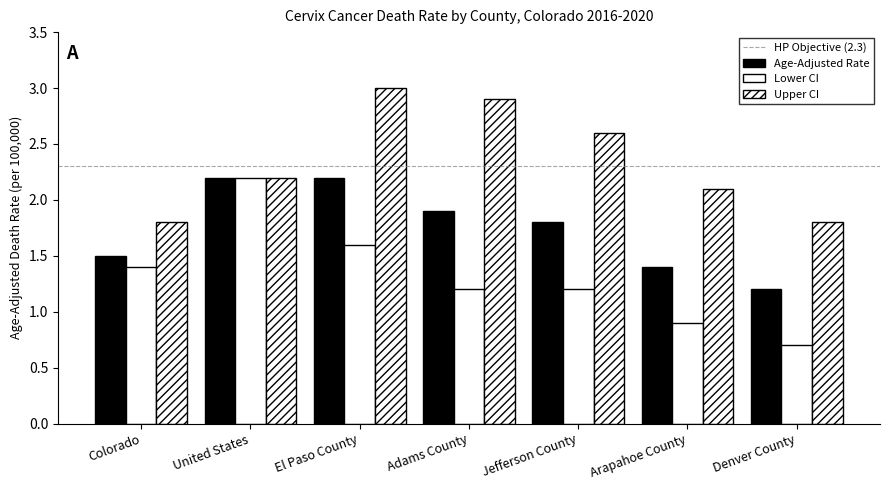

Between United States and Arapahoe County, which is larger?

United States